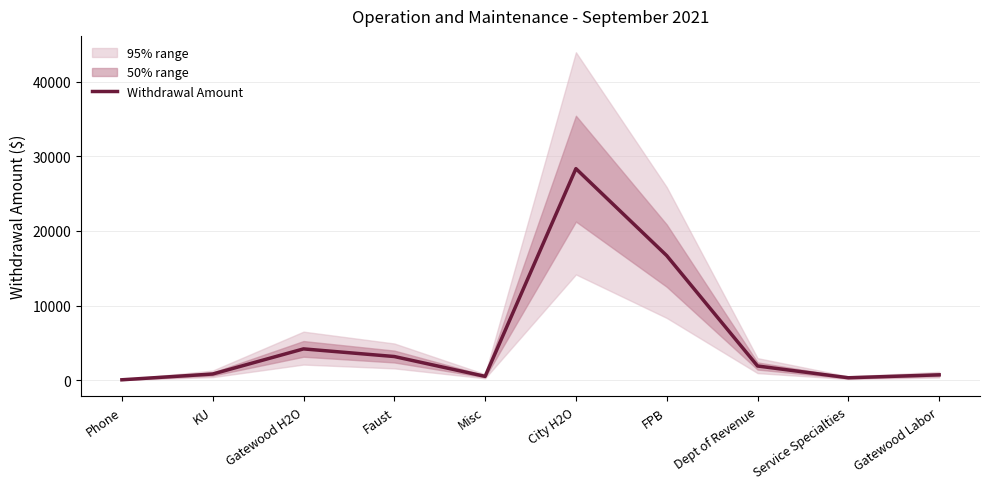

How many lines are shown in the chart?

1